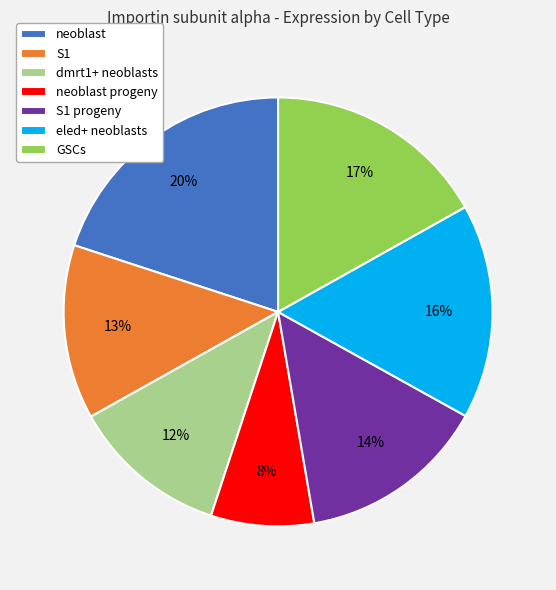

To the nearest percent, what is the difference between the neoblast and S1 progeny slice percentages?

6%